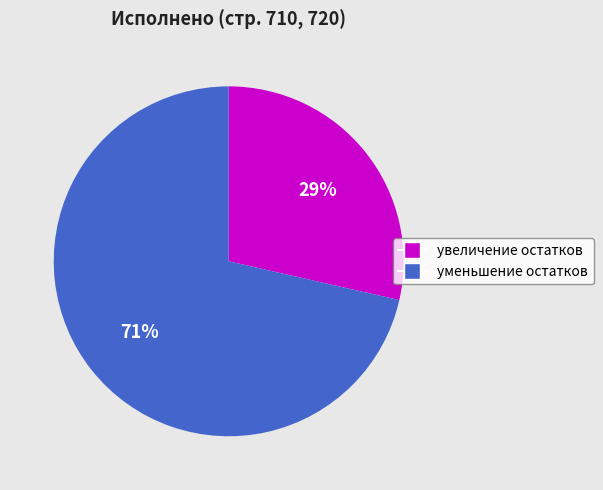

True or false: увеличение остатков accounts for 34% of the total.

False